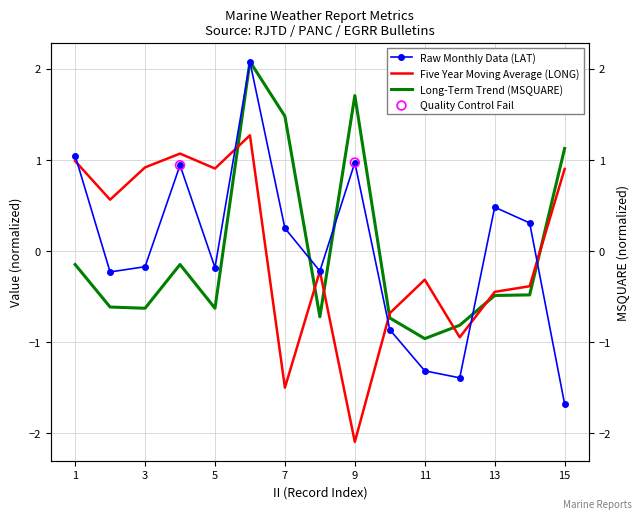

Is the value of Long-Term Trend (MSQUARE) at 1 greater than the value of Raw Monthly Data (LAT) at 1?

No